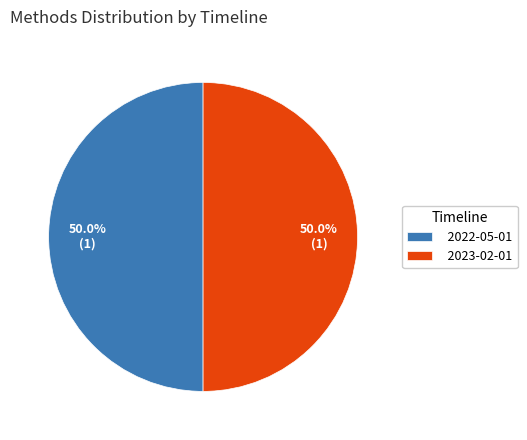

What percentage do 2022-05-01 and 2023-02-01 together represent?

100.0%